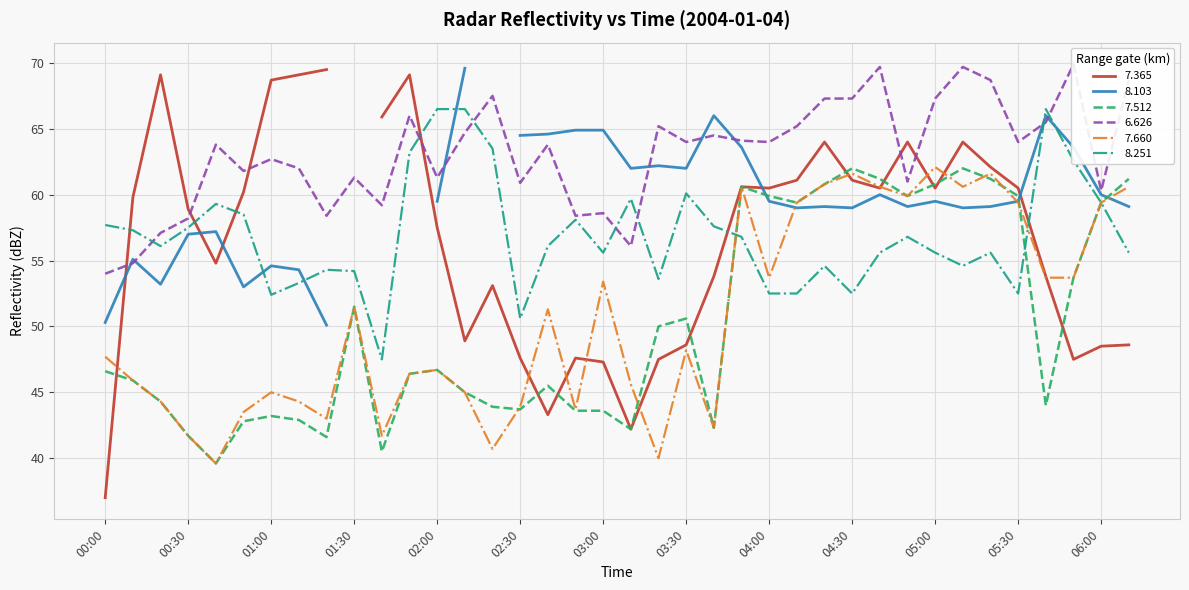

What is the difference between the second highest and minimum values in the   8.251 series?

19.0